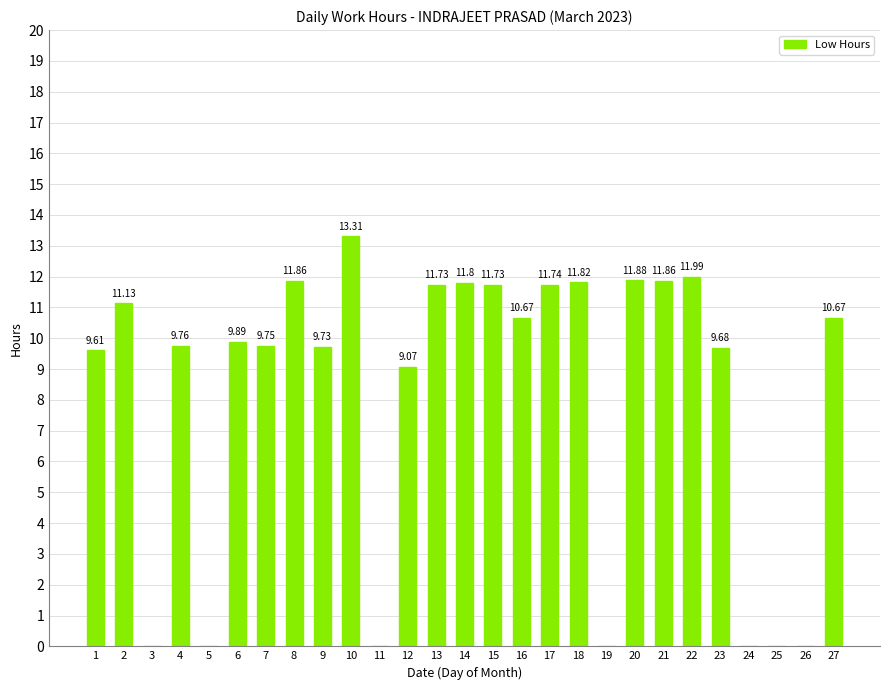

How many data points does each series have?

27